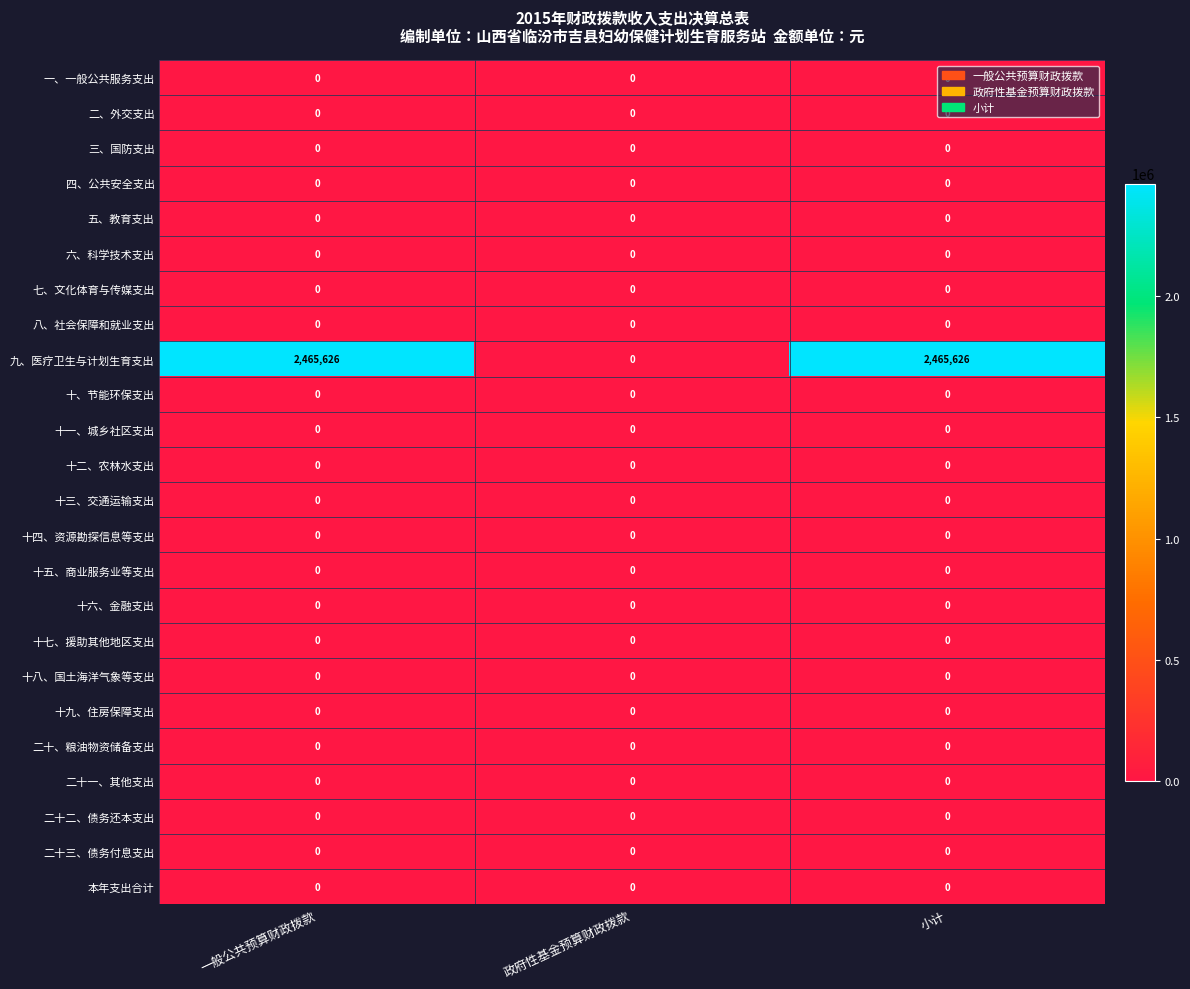

What is the difference between the highest and lowest values at 小计?

2465626